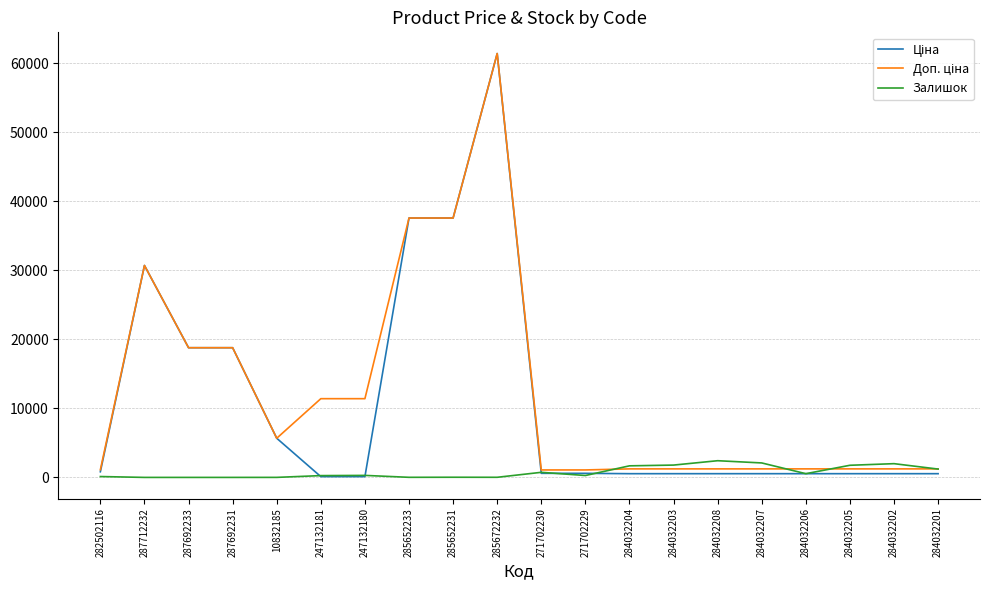

Is it true that Залишок equals 16.0 at 285672232?

True